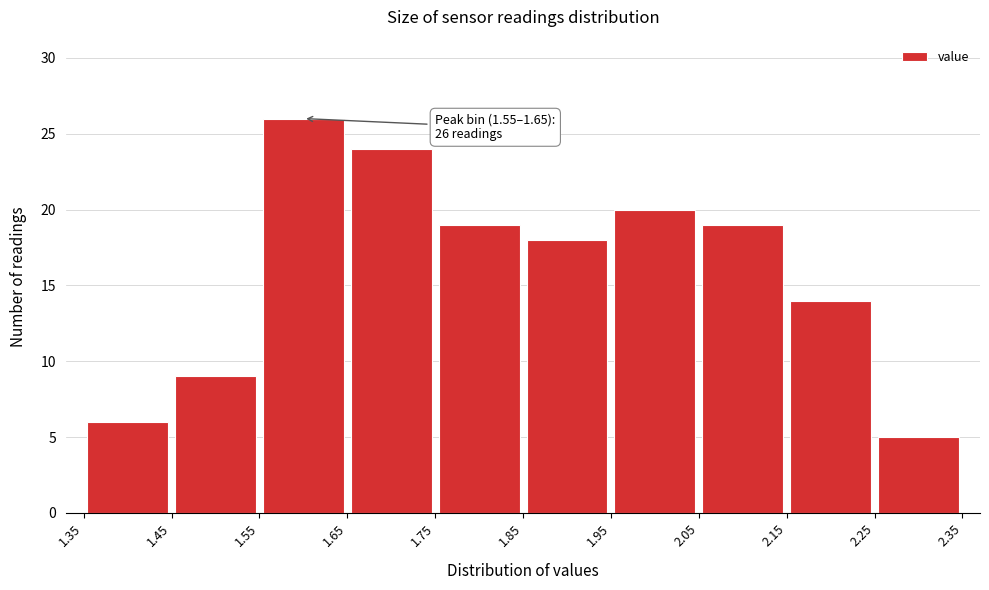

Which range on the x-axis has the tallest bar?

1.55 to 1.65